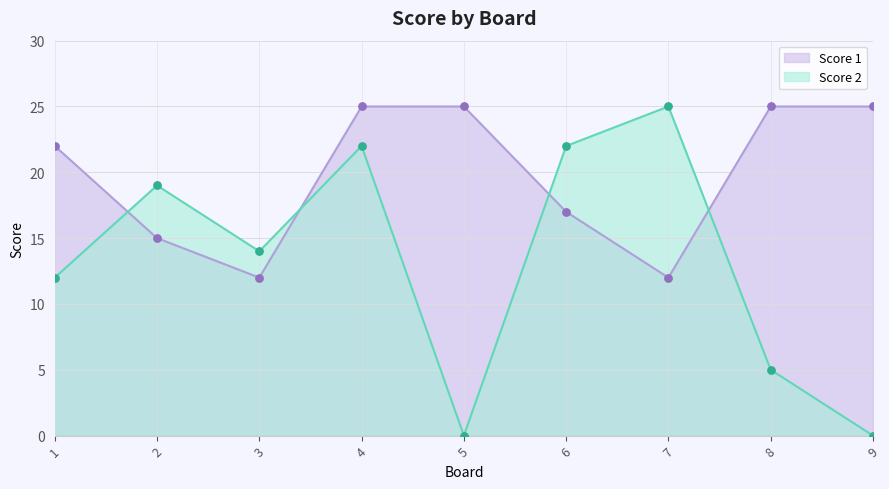

Which series contains the highest Y value?

Score 1